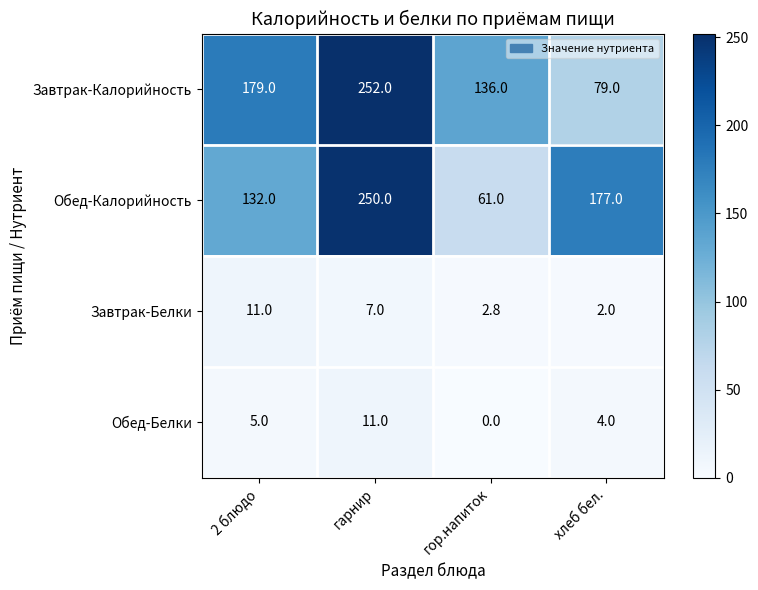

Reading right to left, what are all the values shown in this chart?

Завтрак-Калорийность: хлеб бел.=79.0	гор.напиток=136.0	гарнир=252.0	2 блюдо=179.0
Обед-Калорийность: хлеб бел.=177.0	гор.напиток=61.0	гарнир=250.0	2 блюдо=132.0
Завтрак-Белки: хлеб бел.=2.0	гор.напиток=2.8	гарнир=7.0	2 блюдо=11.0
Обед-Белки: хлеб бел.=4.0	гор.напиток=0.0	гарнир=11.0	2 блюдо=5.0